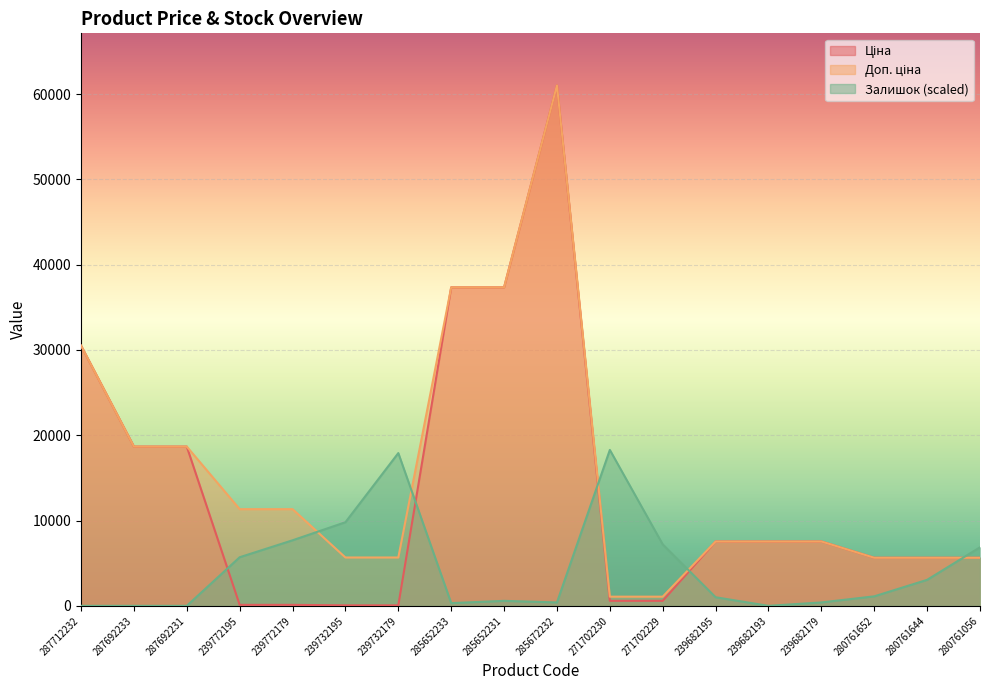

Count the number of categories in the chart.

18